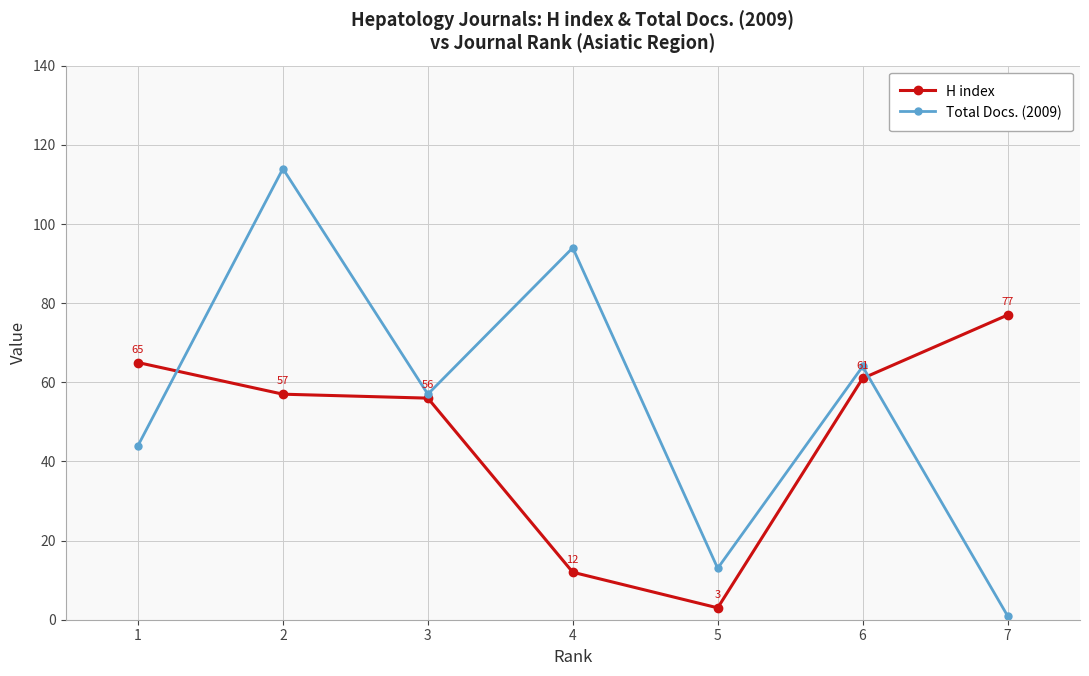

What is the greatest value displayed?

114